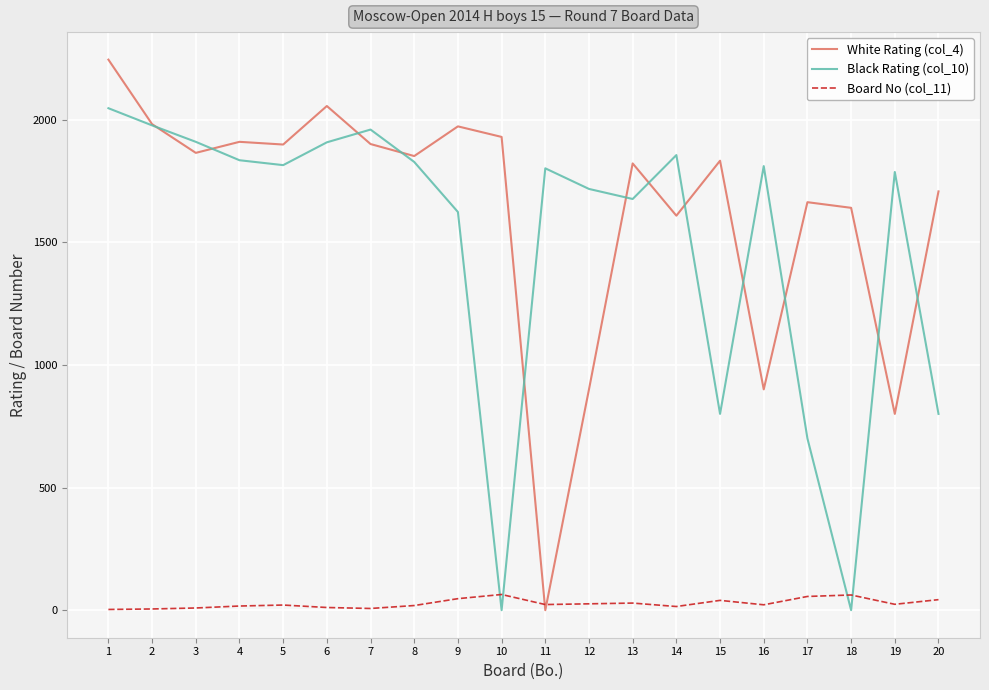

What are all the series names shown in the legend?

White Rating (col_4), Black Rating (col_10), Board No (col_11)